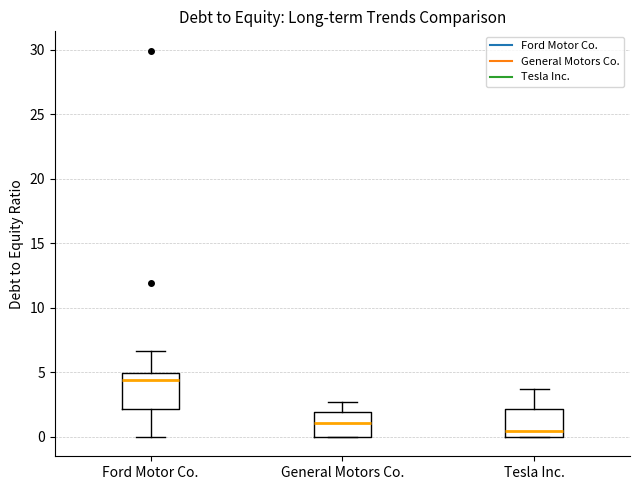

Reading left to right, read every box against the y-axis: the position of its median line, the range the box covers, and the ends of its whiskers. The values are not printed on the chart, so give them approximately, as read against the axis.

Ford Motor Co.: median 4.5, box 2.0 to 5.0, whiskers 0.0 to 6.5
General Motors Co.: median 1.0, box 0.0 to 2.0, whiskers 0.0 to 2.5
Tesla Inc.: median 0.5, box 0.0 to 2.0, whiskers 0.0 to 3.5